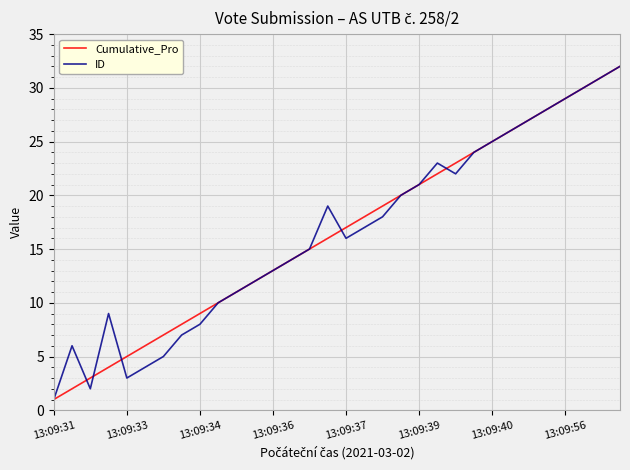

What is the maximum value for Cumulative_Pro?

32